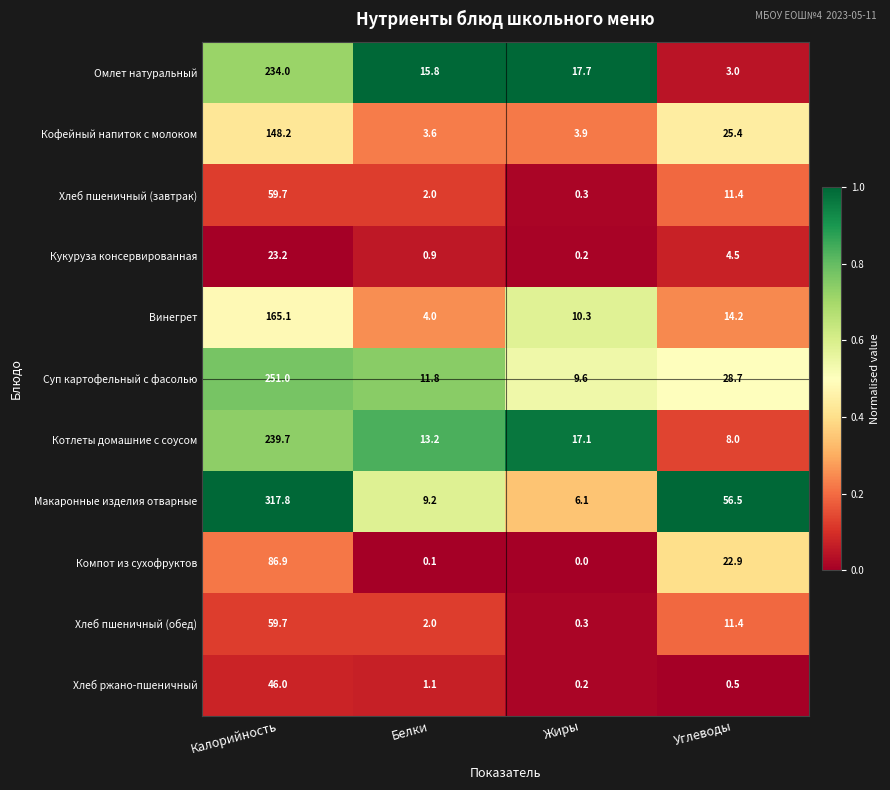

What is the total value across all series at Жиры?

65.7